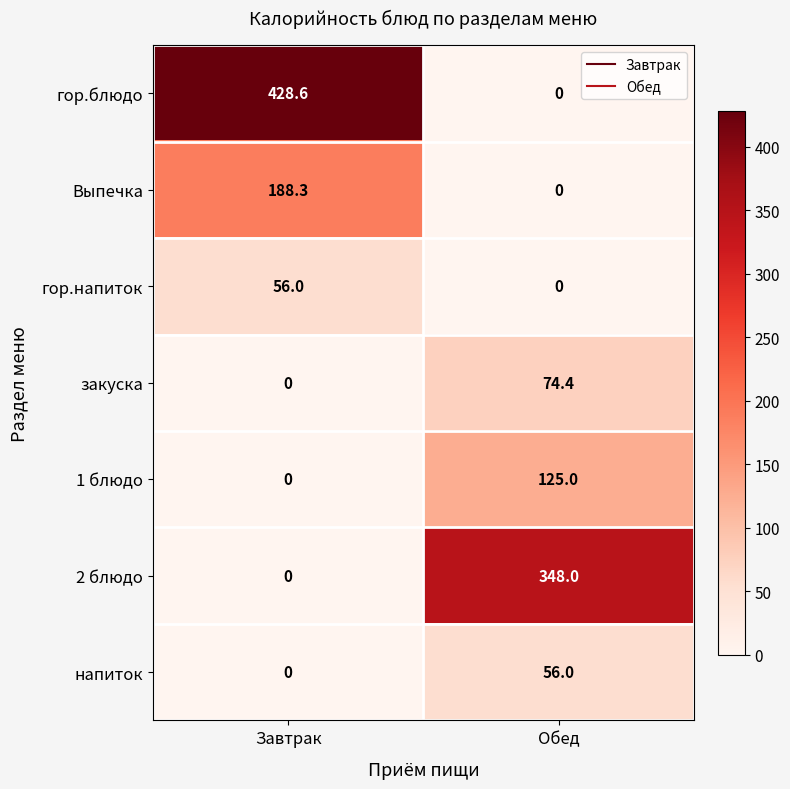

What is the greatest value displayed?

428.6